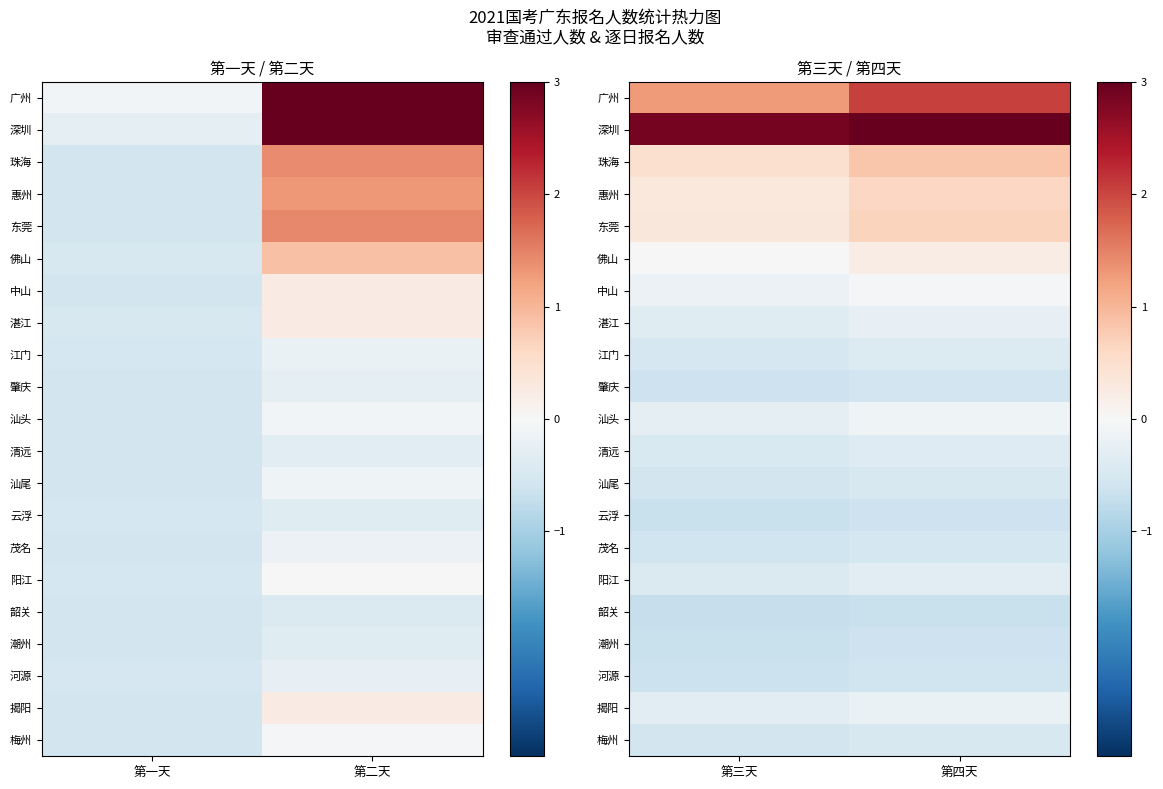

What is the difference between the maximum and minimum values in the 茂名 series?

0.1